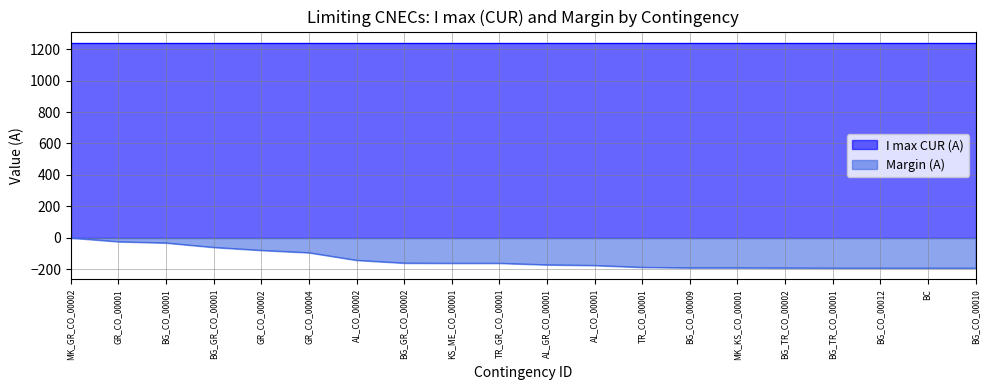

What is the smallest value displayed?

-192